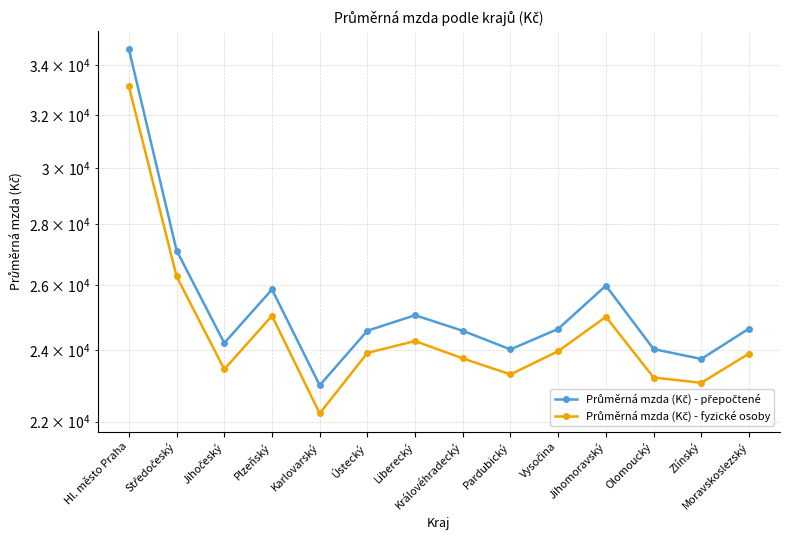

Is the value of Průměrná mzda (Kč) - fyzické osoby at Olomoucký greater than the value of Průměrná mzda (Kč) - přepočtené at Moravskoslezský?

No